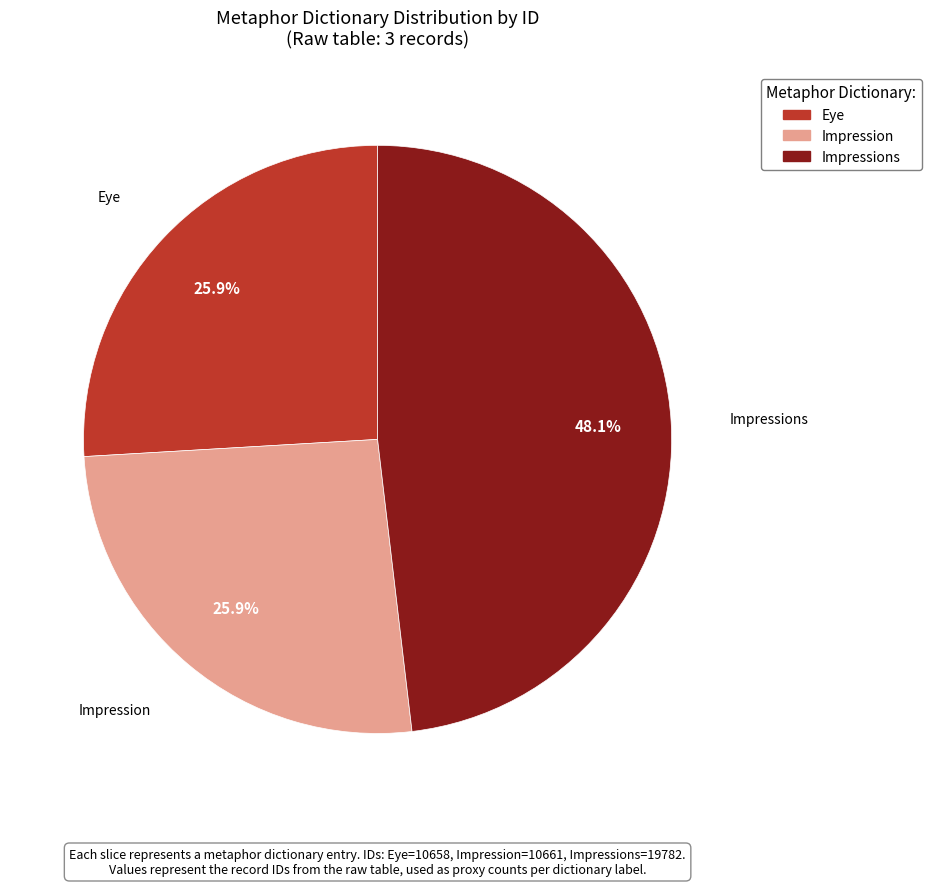

Does any single category account for the majority?

No